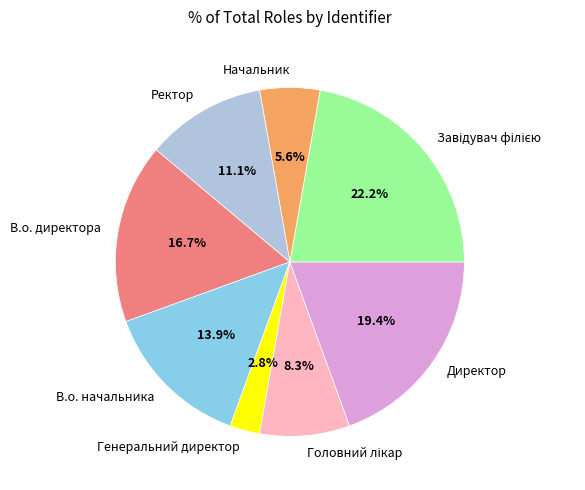

What is the ratio of the value at В.о. начальника to the value at В.о. директора?

0.8